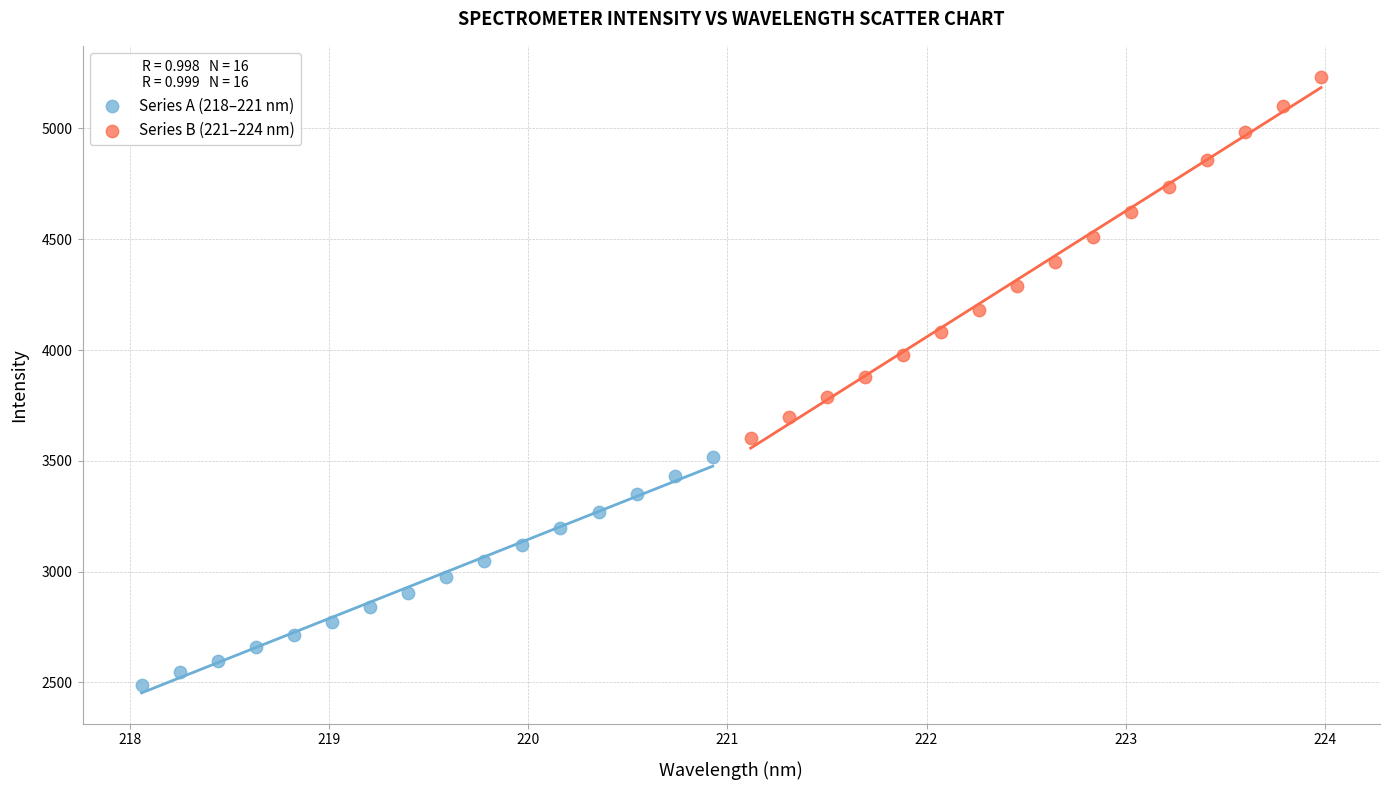

Which series has the widest spread of Y values?

Series B (221–224 nm)